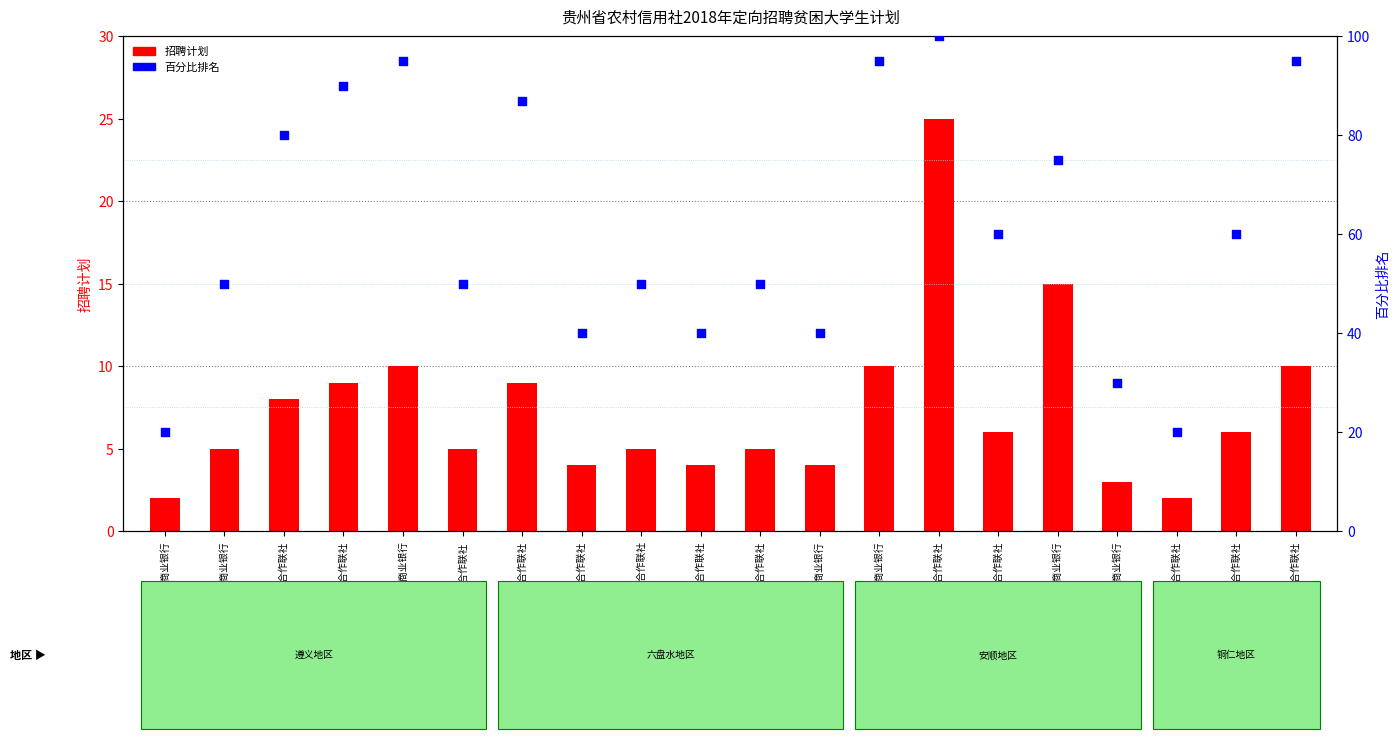

Is the value of 招聘计划 at 务川县农村信用合作联社 greater than the value of 百分比排名 at 贵州紫云农村商业银行?

No